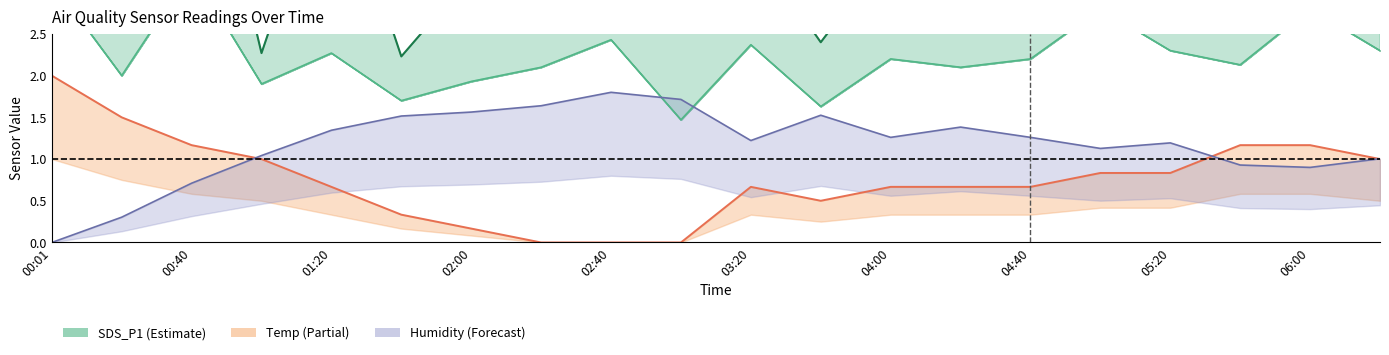

True or false: SDS_P2 and SDS_P1 cross at least once.

False